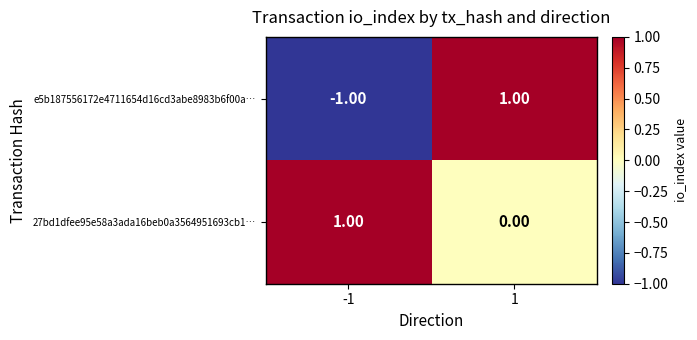

Which series has the largest total across all categories?

27bd1dfee95e58a3ada16beb0a3564951693cb1…